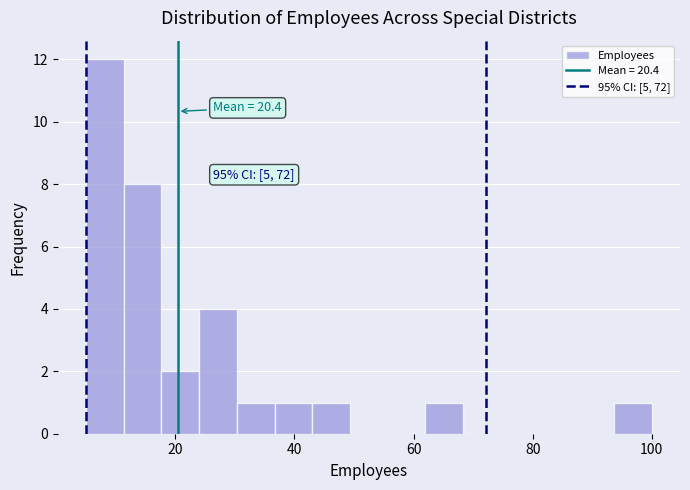

Read against the x-axis, roughly where is the centre of the tallest bar?

8